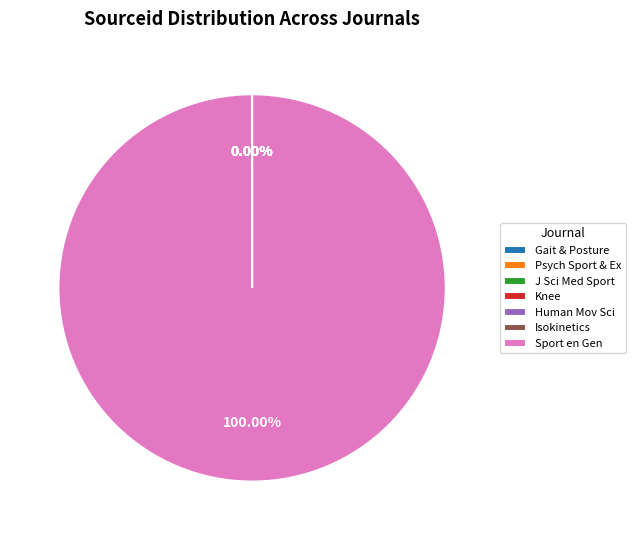

Which category has the biggest portion of the pie?

Sport en Gen